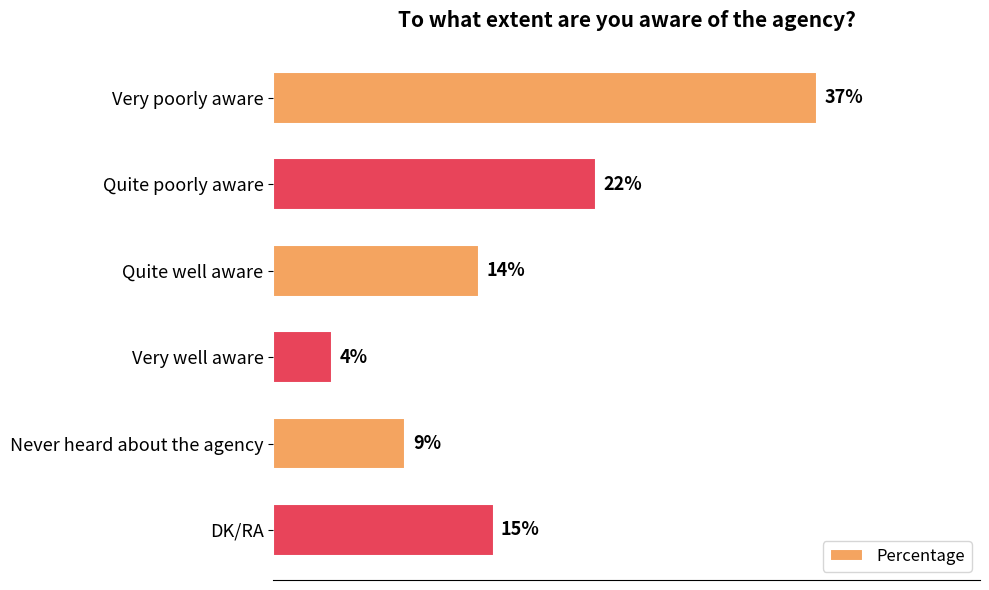

Which has a higher value, Never heard about the agency or Quite well aware?

Quite well aware